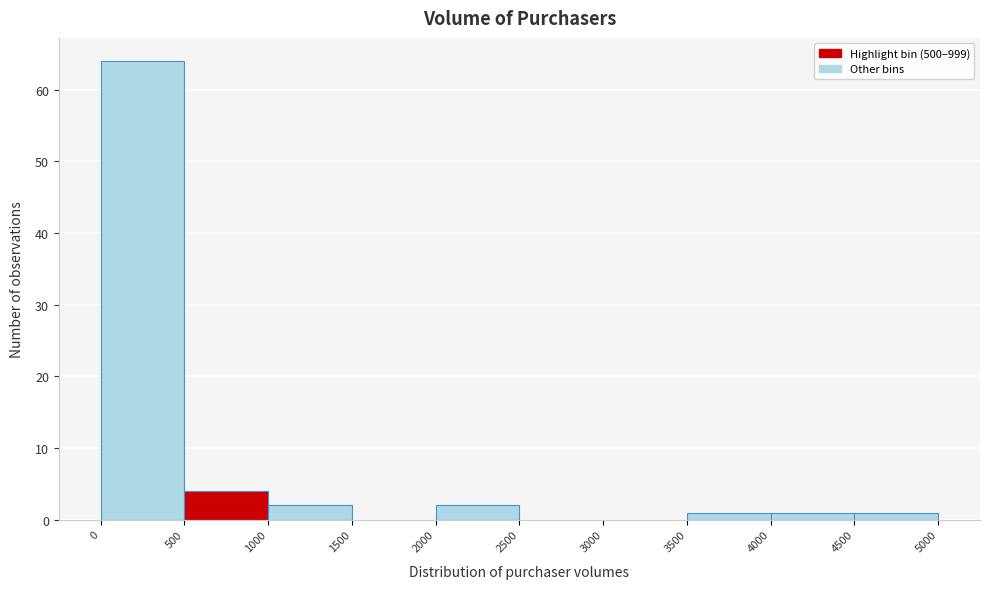

What is the height of the bar covering 2000 to 2500 on the x-axis? The values are not printed on the chart, so give them approximately, as read against the axis.

2